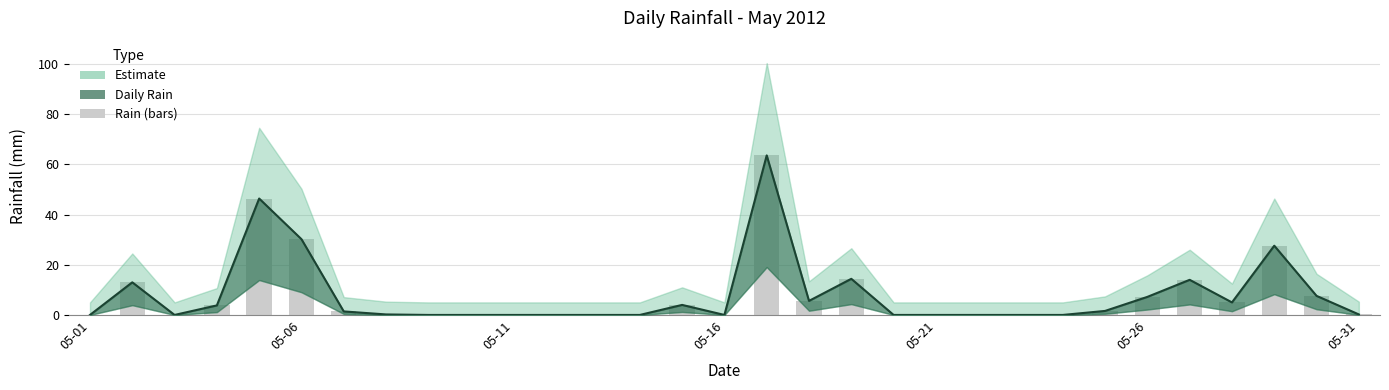

The rain (line) series shows 0.0 at 8. True or false?

True